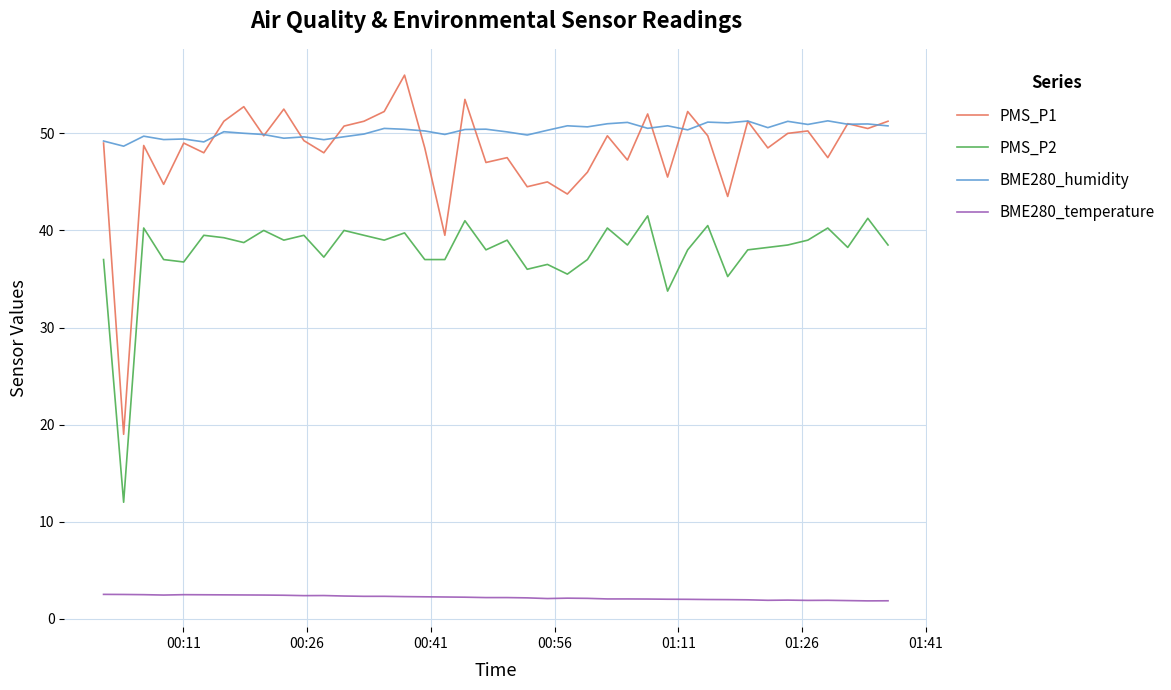

True or false: PMS_P1 and BME280_temperature intersect in this chart.

False